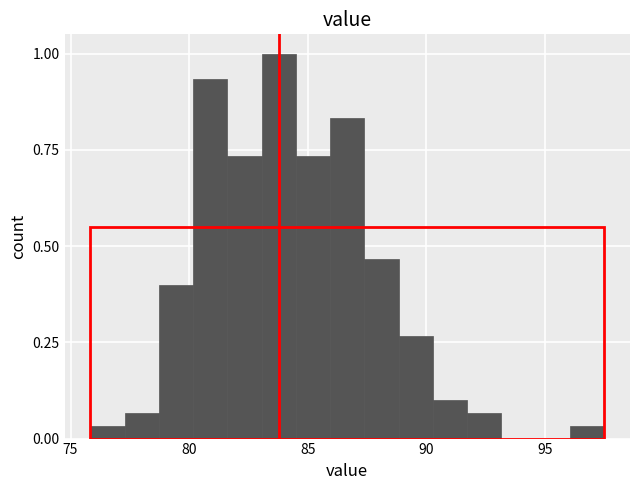

Read against the x-axis, roughly where is the centre of the tallest bar?

84.0